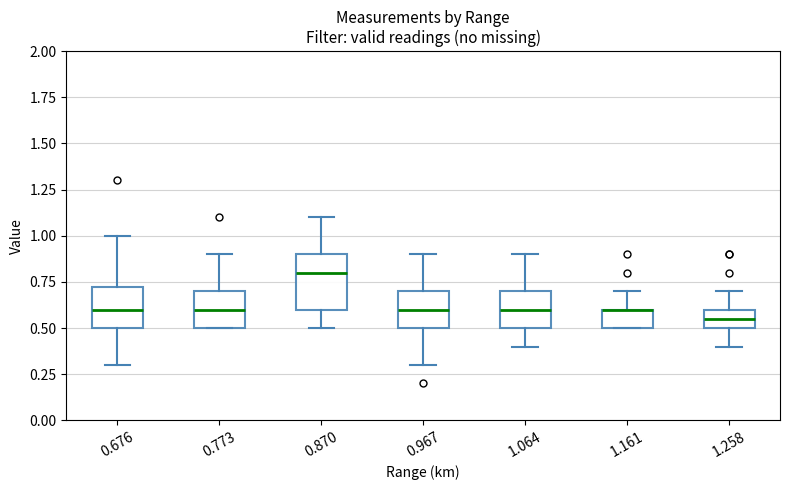

Reading left to right, transcribe this box plot: for each box, give where its median line is, the range the box spans, and where its two whiskers end, as read against the y-axis. The values are not printed on the chart, so give them approximately, as read against the axis.

0.676: median 0.60, box 0.50 to 0.75, whiskers 0.30 to 1.00
0.773: median 0.60, box 0.50 to 0.70, whiskers 0.50 to 0.90
0.870: median 0.80, box 0.60 to 0.90, whiskers 0.50 to 1.10
0.967: median 0.60, box 0.50 to 0.70, whiskers 0.30 to 0.90
1.064: median 0.60, box 0.50 to 0.70, whiskers 0.40 to 0.90
1.161: median 0.60 (drawn on the box's upper edge), box 0.50 to 0.60, whiskers 0.50 to 0.70
1.258: median 0.55, box 0.50 to 0.60, whiskers 0.40 to 0.70